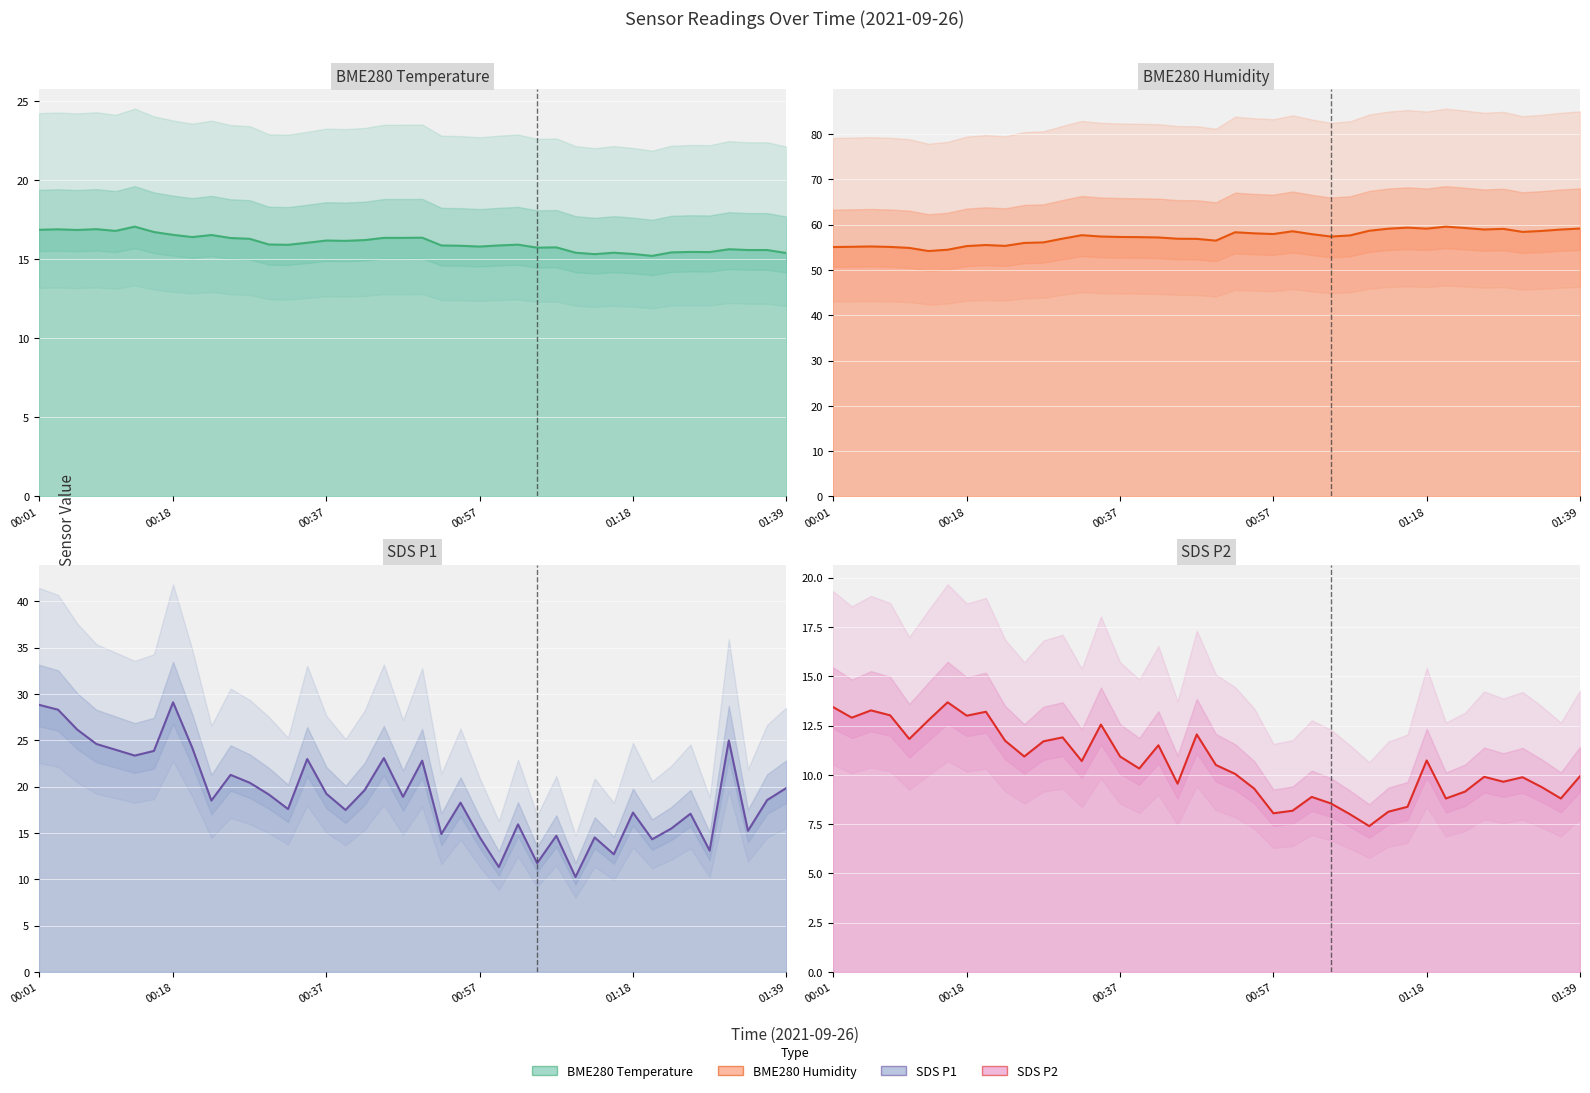

The value of BME280_temperature at 01:21 is 4.1. True or false?

False